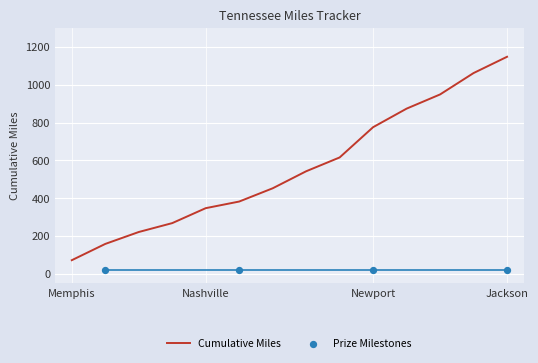

True or false: Cumulative Miles has a value of 375 at Newport.

False